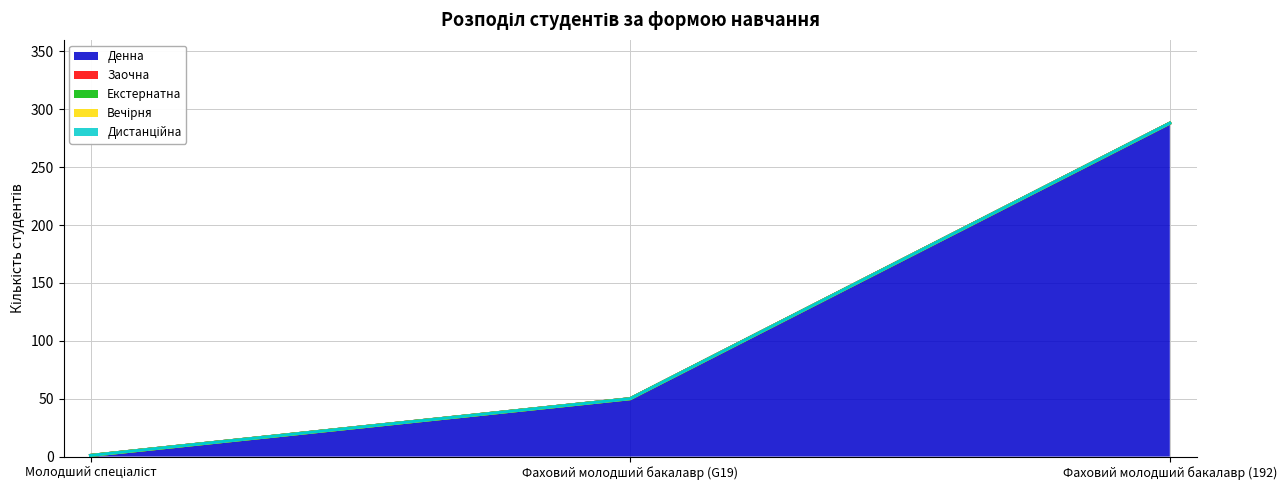

What is the maximum value shown in the chart?

288